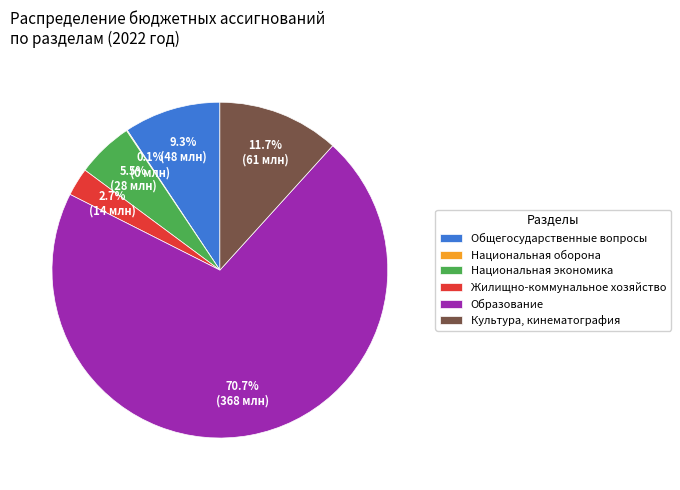

What is the majority slice?

Образование